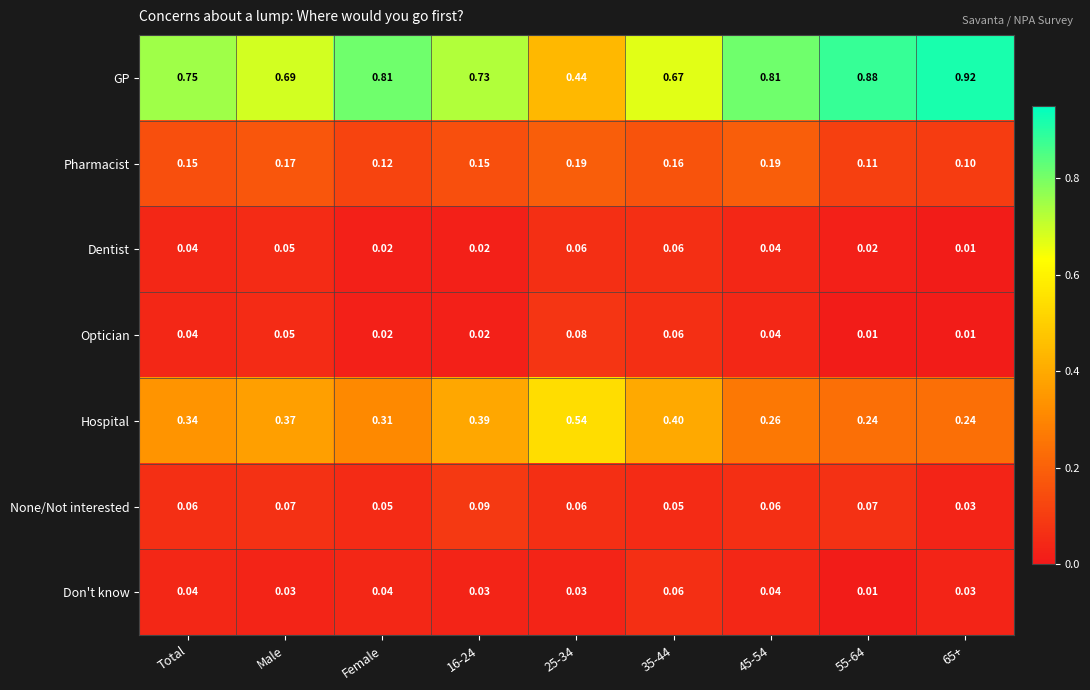

Is the value of None/Not interested at 35-44 greater than the value of Don't know at 55-64?

Yes